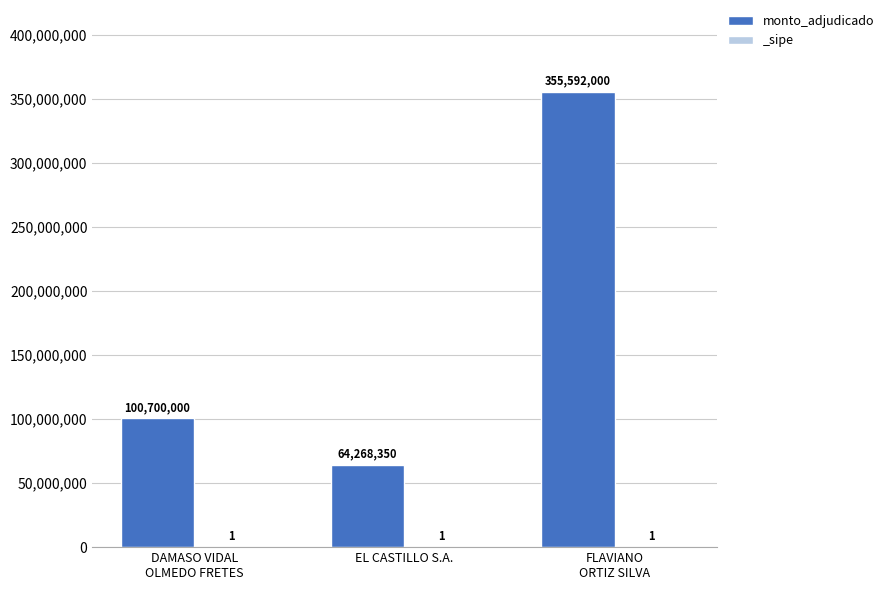

The value at DAMASO VIDAL
OLMEDO FRETES is 28738478. True or false?

False